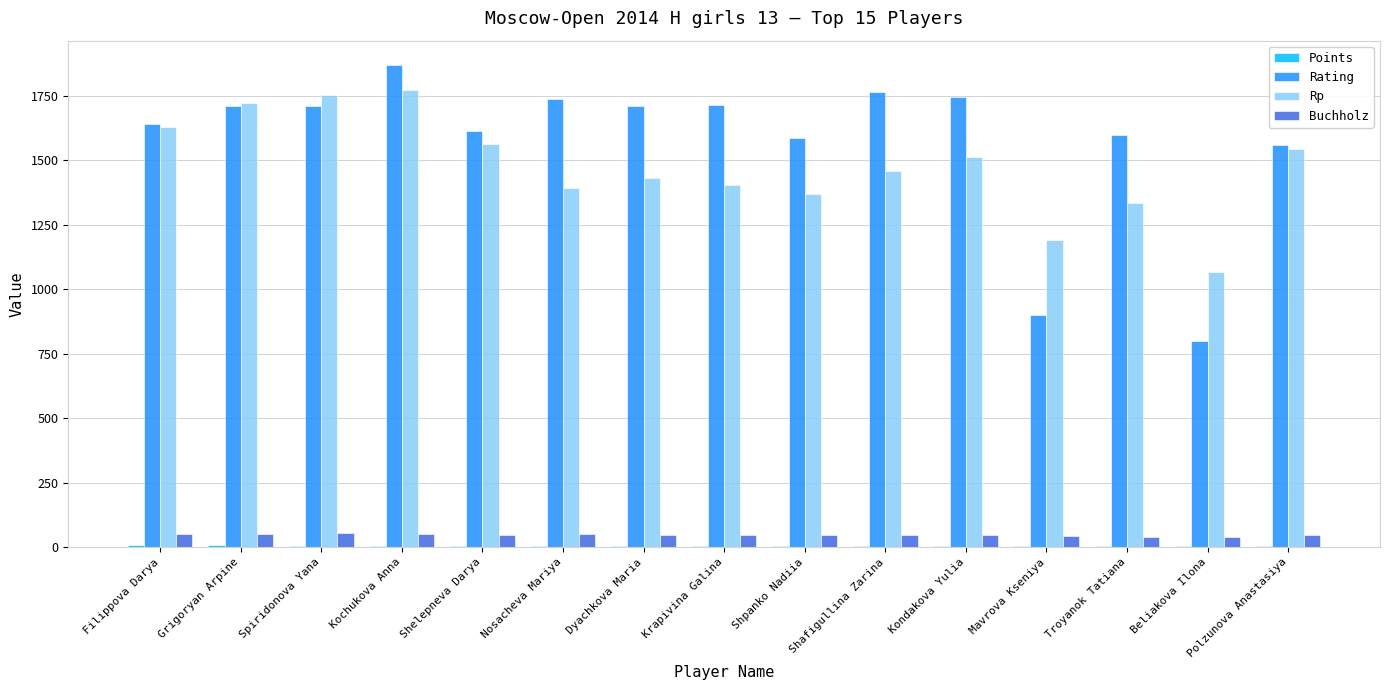

At which category does the chart reach its peak across all series?

Kochukova Anna